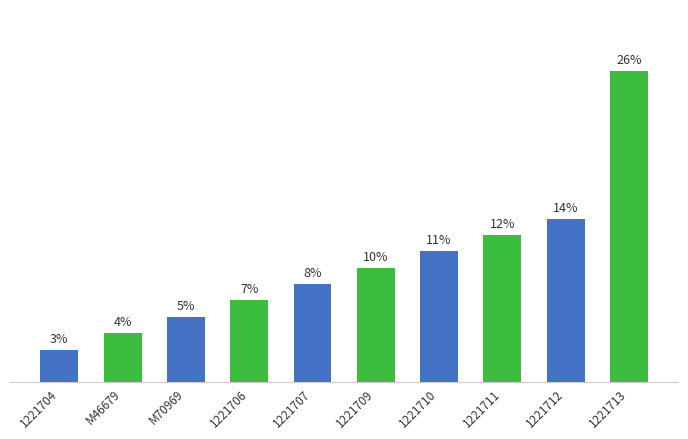

What is the label of the 3rd bar from the left?

M70969